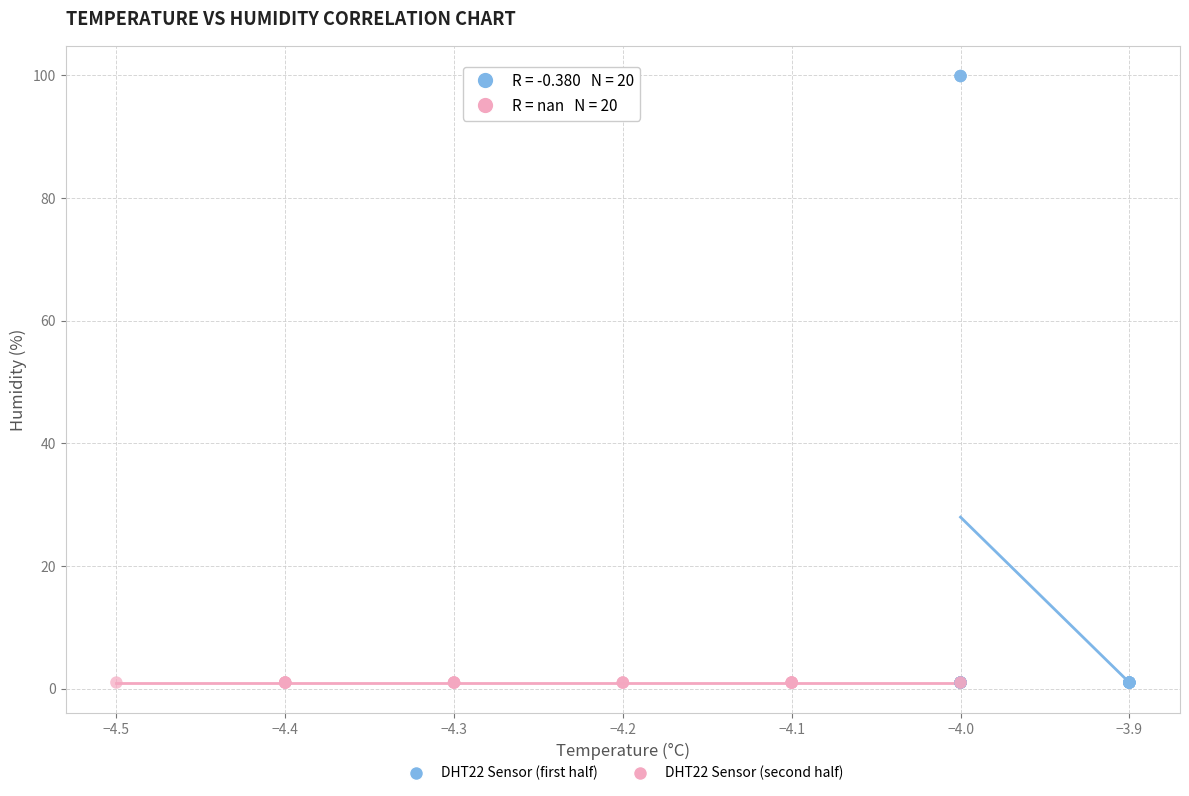

What are all the series names shown in the legend?

DHT22 Sensor (first half), DHT22 Sensor (second half)